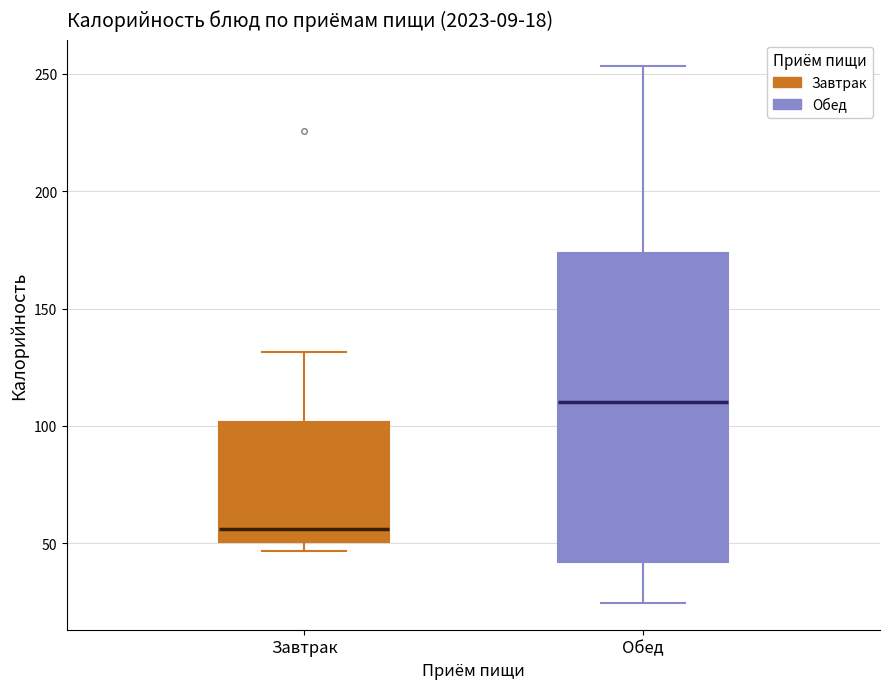

Which box has the lowest median line?

Завтрак